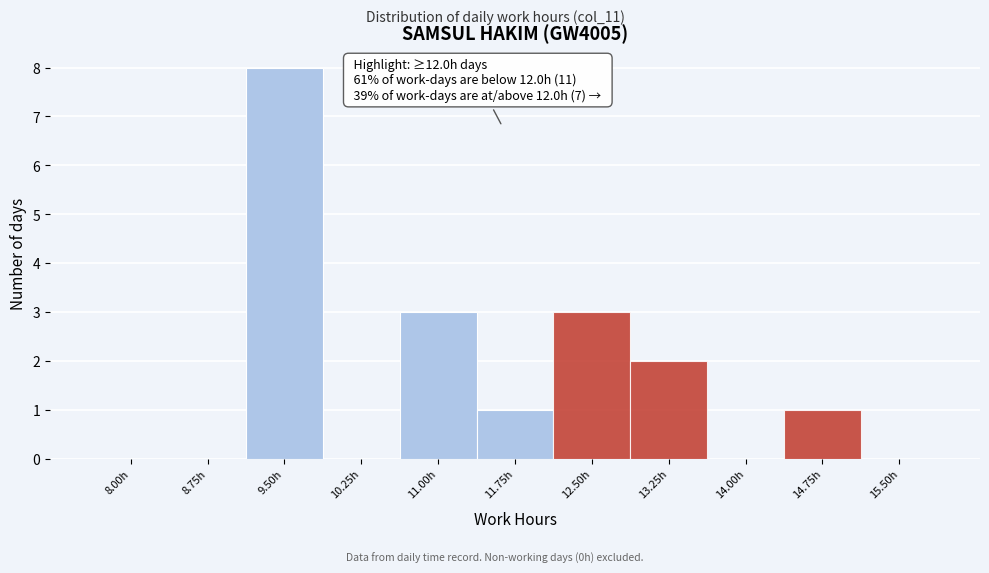

Reading right to left, what are all the values shown in this chart?

15.50h=0	14.75h=1	14.00h=0	13.25h=2	12.50h=3	11.75h=1	11.00h=3	10.25h=0	9.50h=8	8.75h=0	8.00h=0